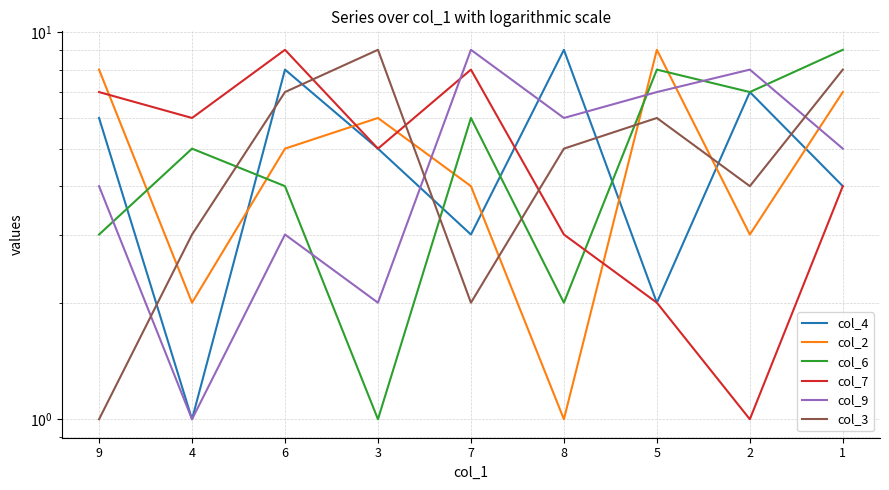

What is the value of the col_9 point at the 2nd from the left?

1